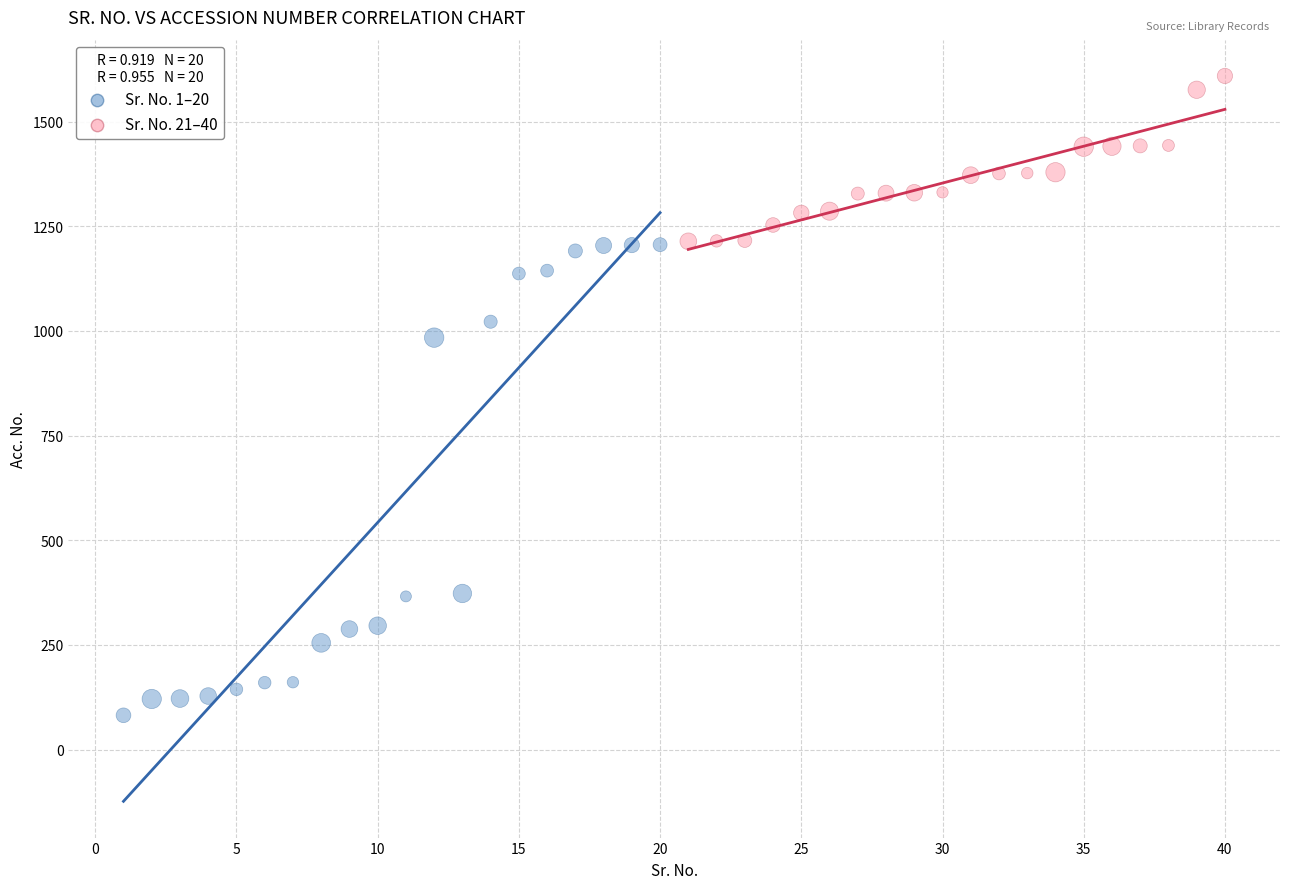

Which series reaches the maximum Y coordinate?

Sr. No. 21–40